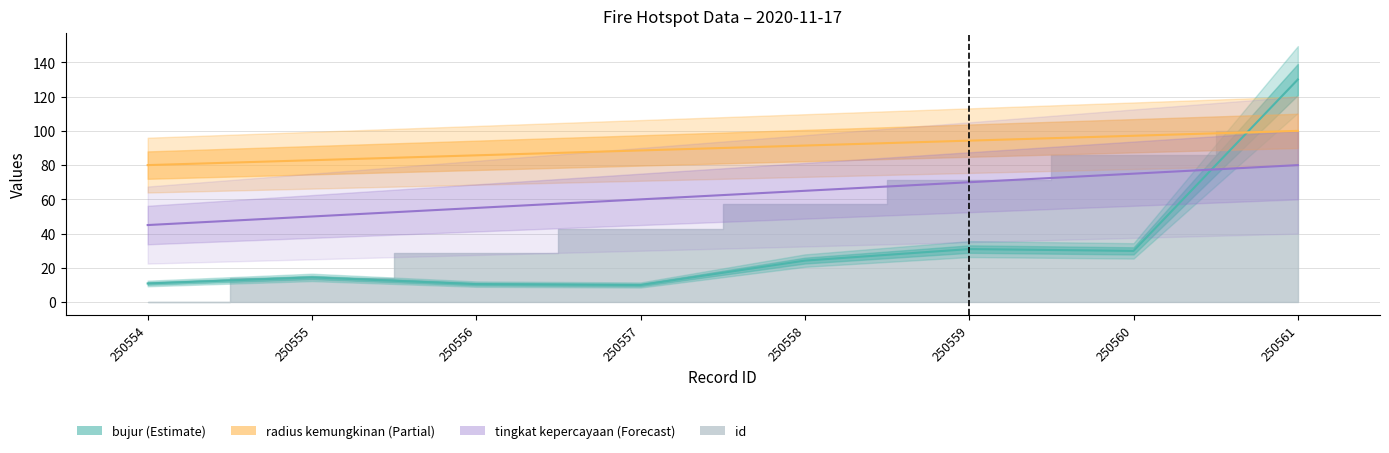

True or false: tingkat kepercayaan and radius kemungkinan cross at least once.

False